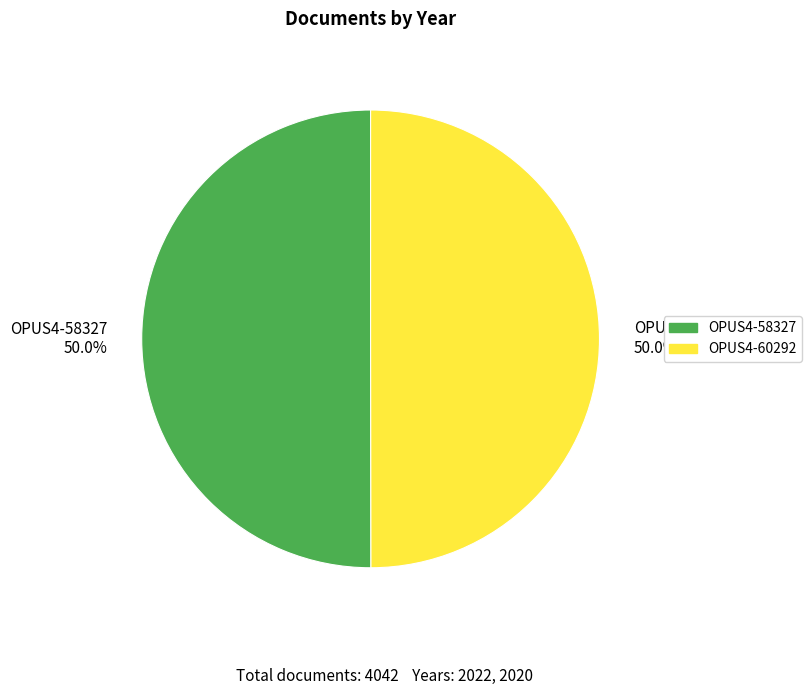

True or false: OPUS4-58327 accounts for 41% of the total.

False